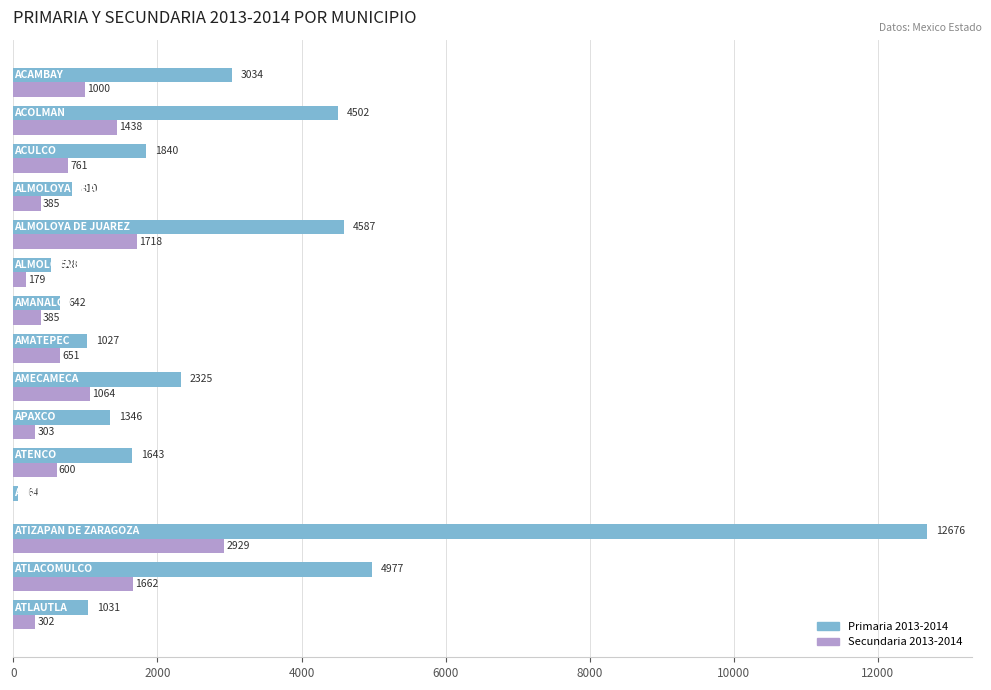

What is the average value of the Secundaria 2013-2014 series?

892